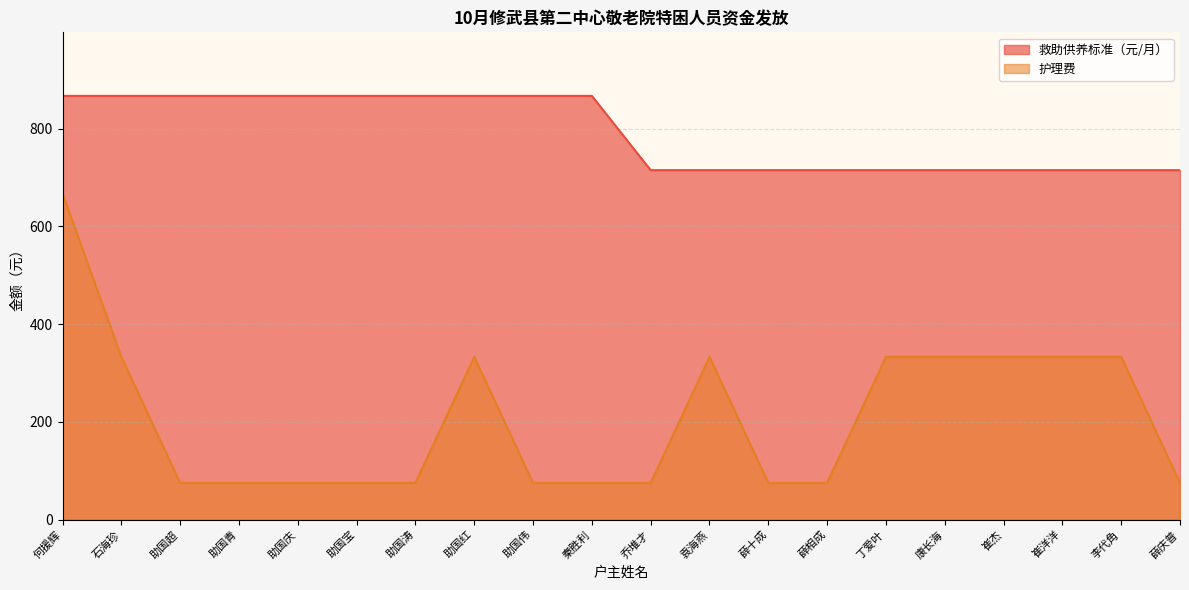

How many categories are shown in the chart?

20